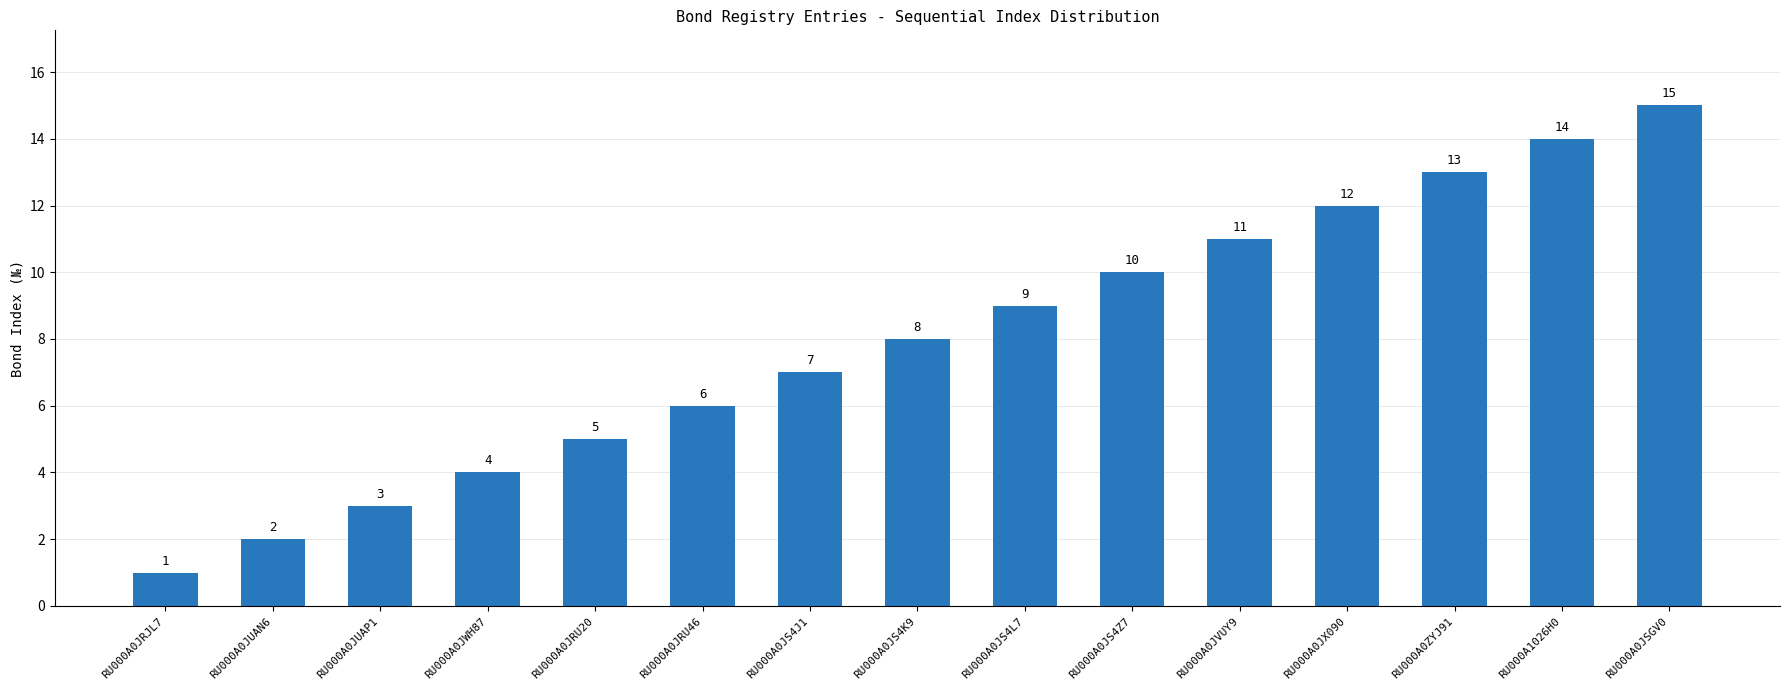

What is the difference between the values at RU000A0JS4K9 and RU000A0JVUY9?

3